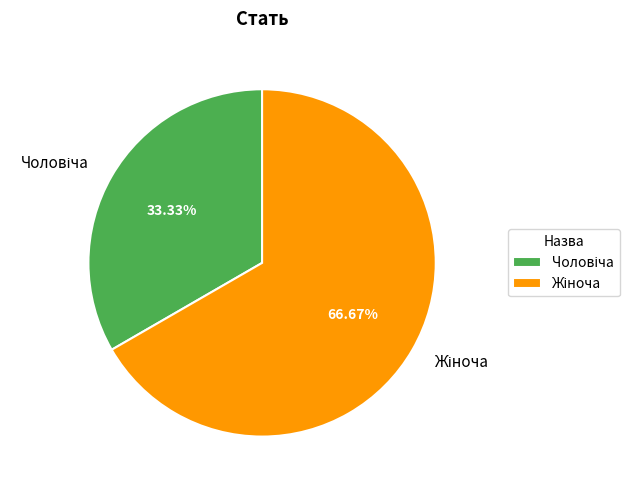

How many slices are in this pie chart?

2